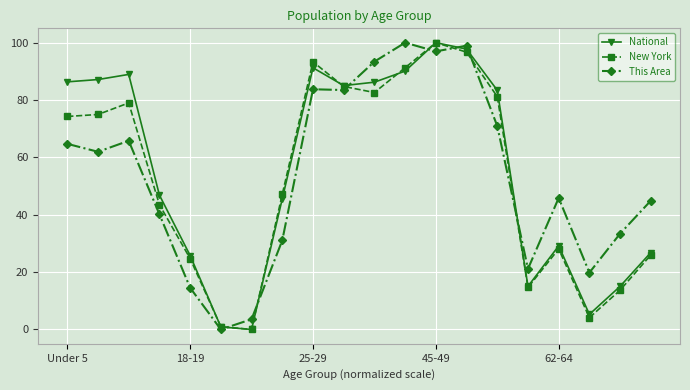

What is the value of the New York point at the 5th from the left?

24.7